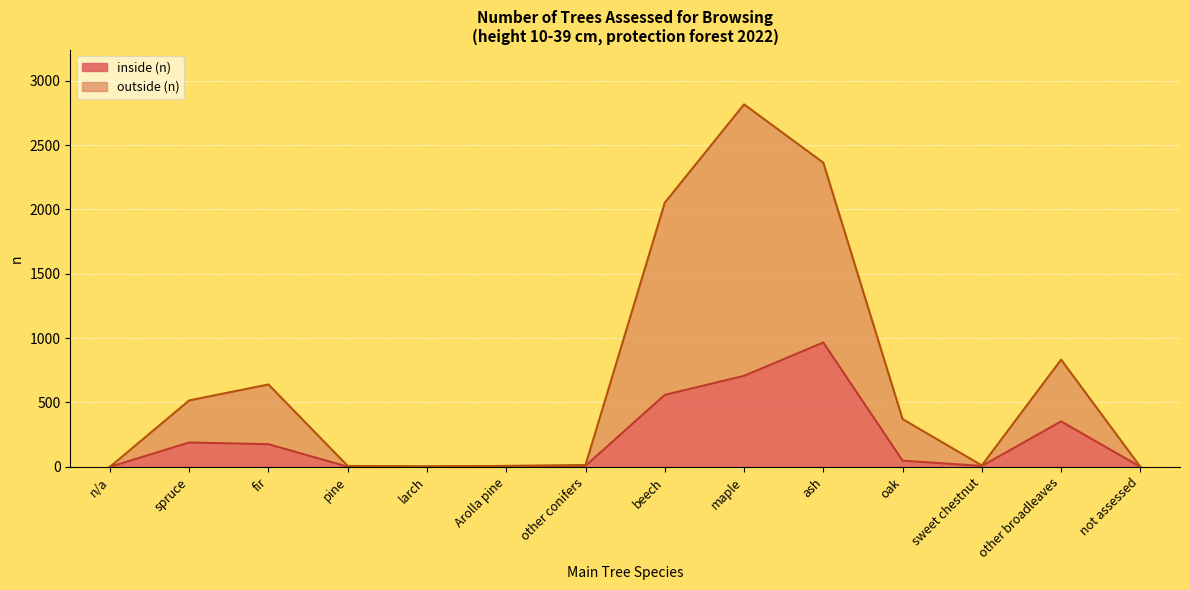

At which label is inside (n) closest to 483?

beech